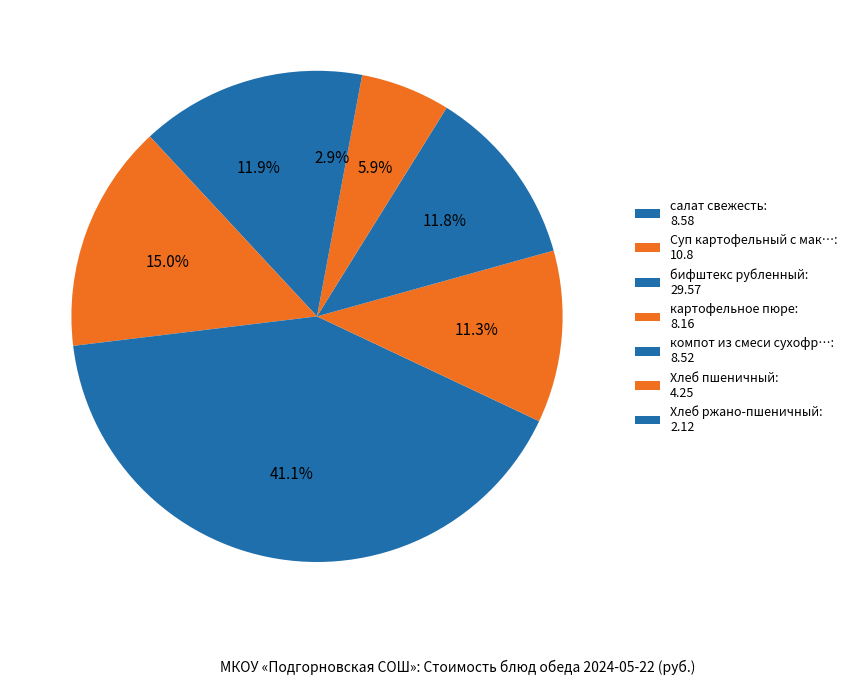

How many slices are in this pie chart?

7